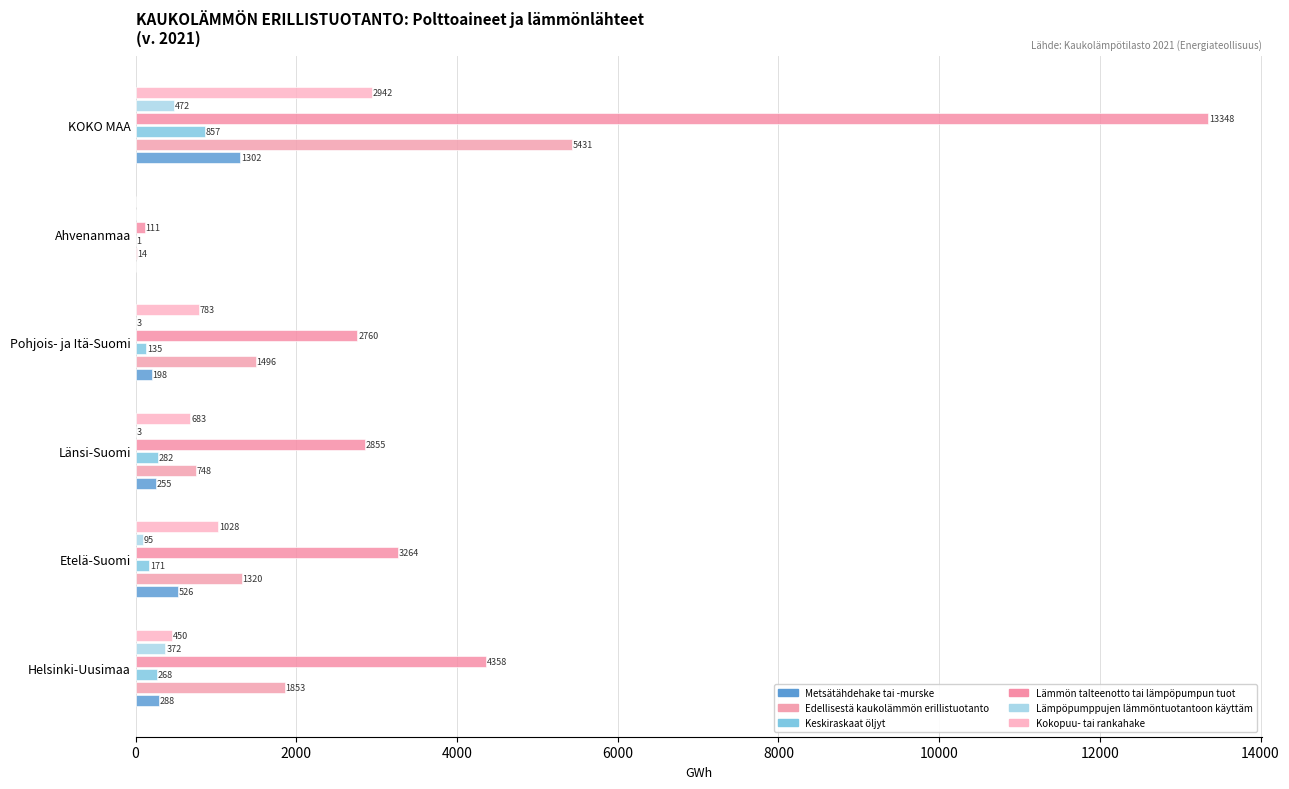

At which category does the chart reach its peak across all series?

KOKO MAA